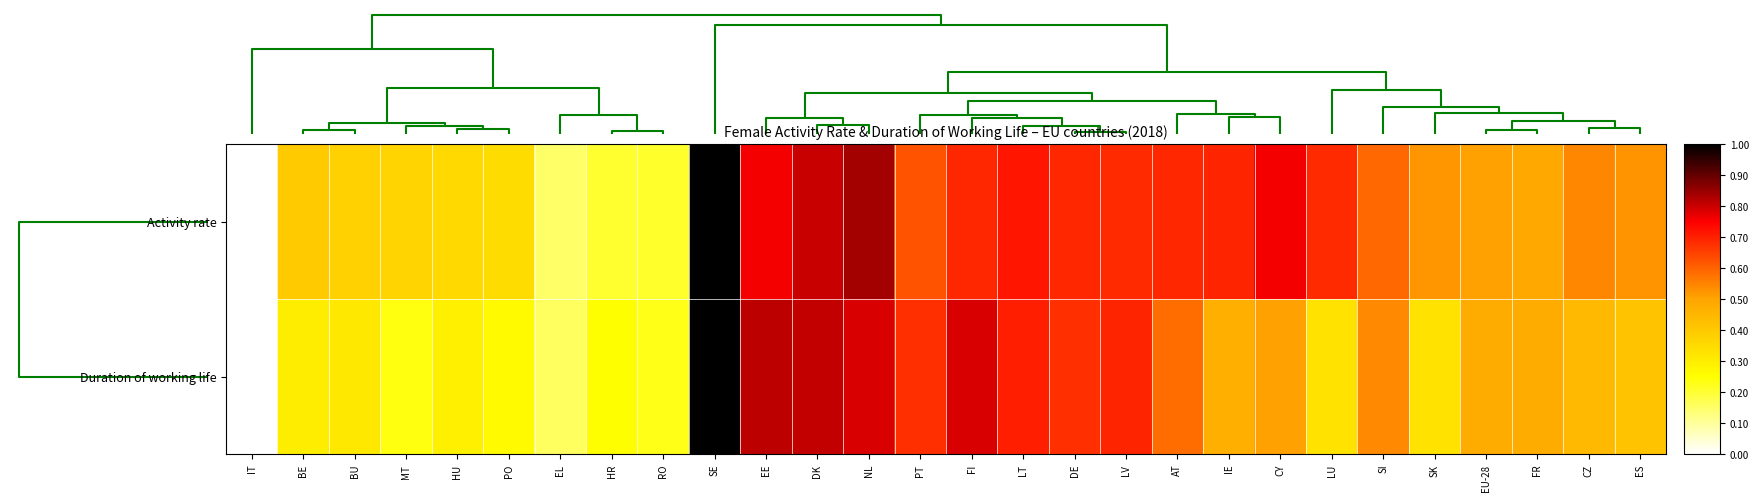

List the series in order of their peak value, lowest first.

Activity rate, Duration of working life